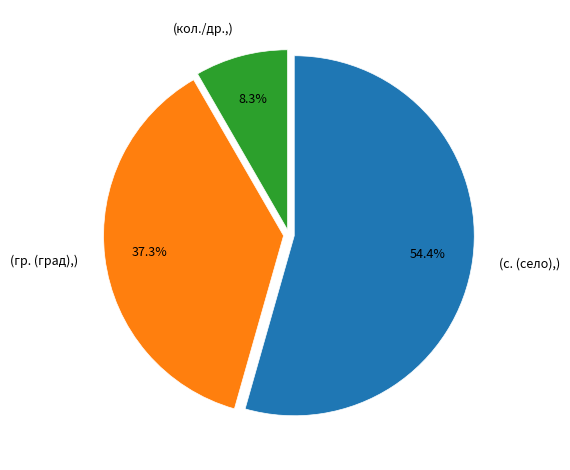

Rank the categories by value from highest to lowest.

(с. (село),), (гр. (град),), (кол./др.,)